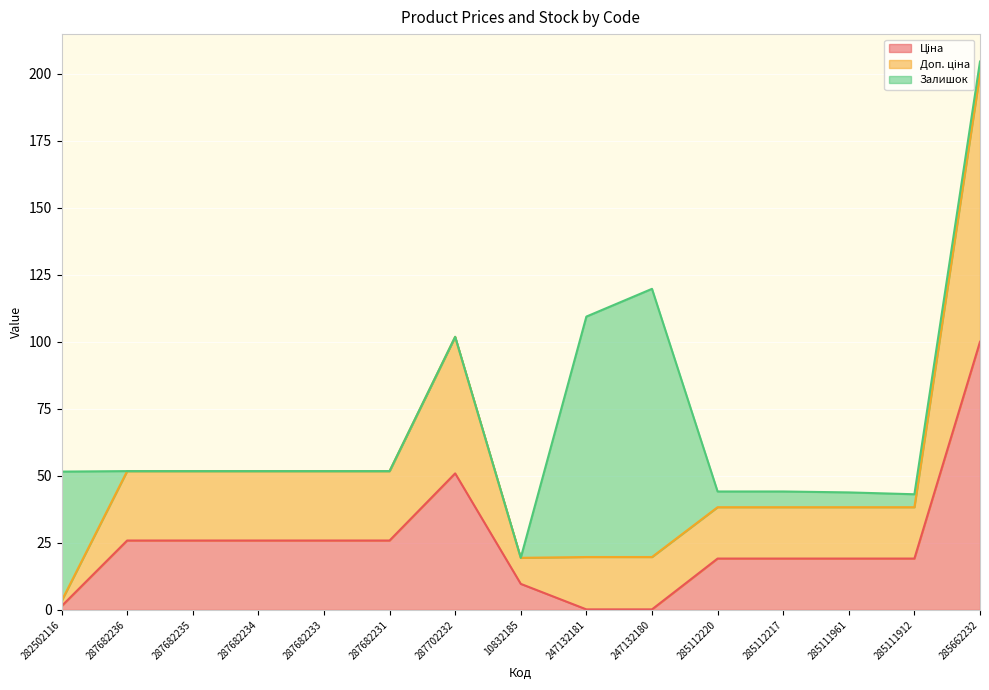

What is the total value across all series at 287682233?

51.8